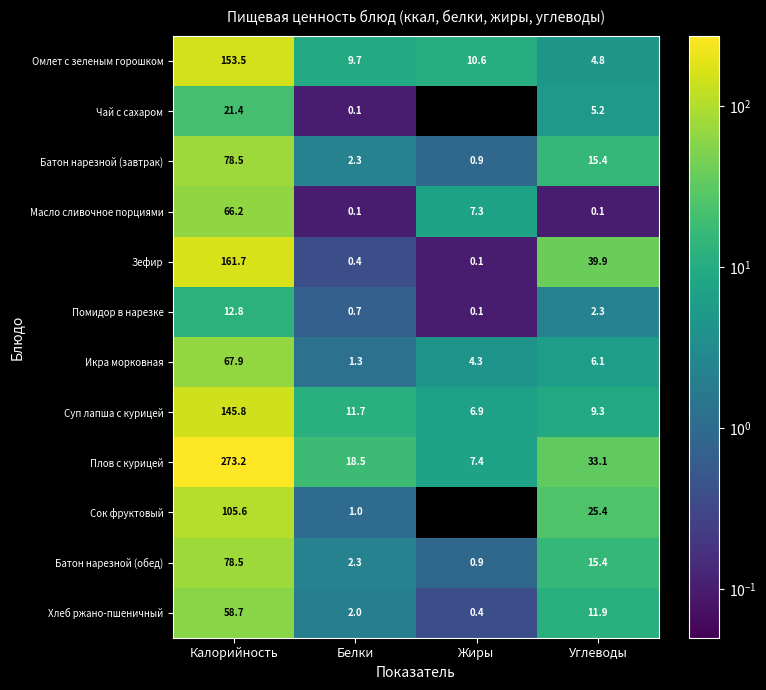

Is the value of Омлет с зеленым горошком at Жиры greater than the value of Батон нарезной (обед) at Углеводы?

No